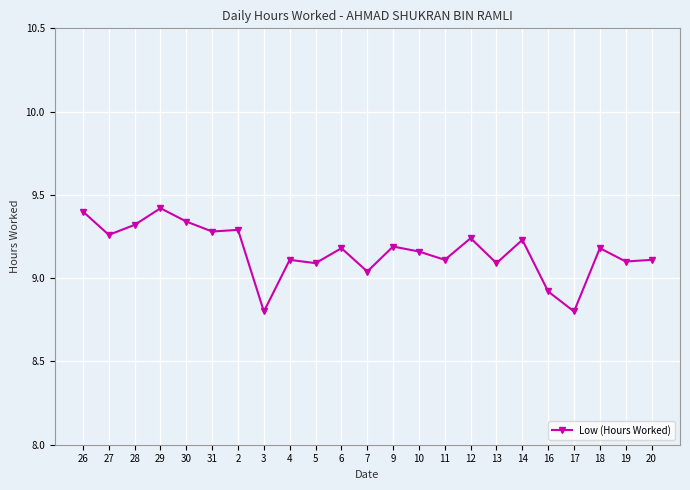

At which label does the data first exceed 9?

26